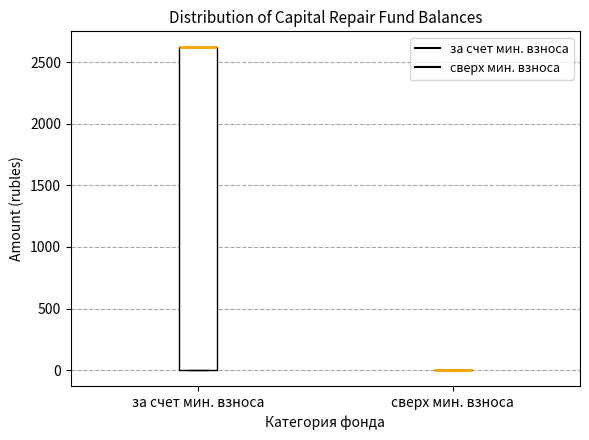

Reading left to right, read every box against the y-axis: the position of its median line, the range the box covers, and the ends of its whiskers. The values are not printed on the chart, so give them approximately, as read against the axis.

за счет мин. взноса: median 2600 (drawn on the box's upper edge), box 0 to 2600, whiskers 0 to 2600
сверх мин. взноса: box collapsed to a line at 0, whiskers 0 to 0